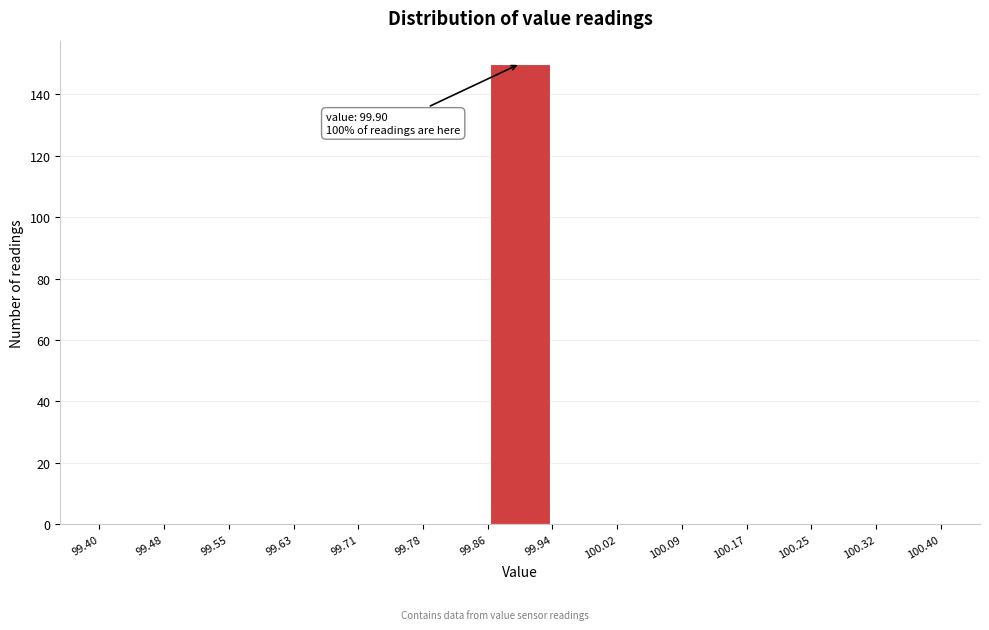

Over which range of the x-axis is the bar tallest?

99.86 to 99.94